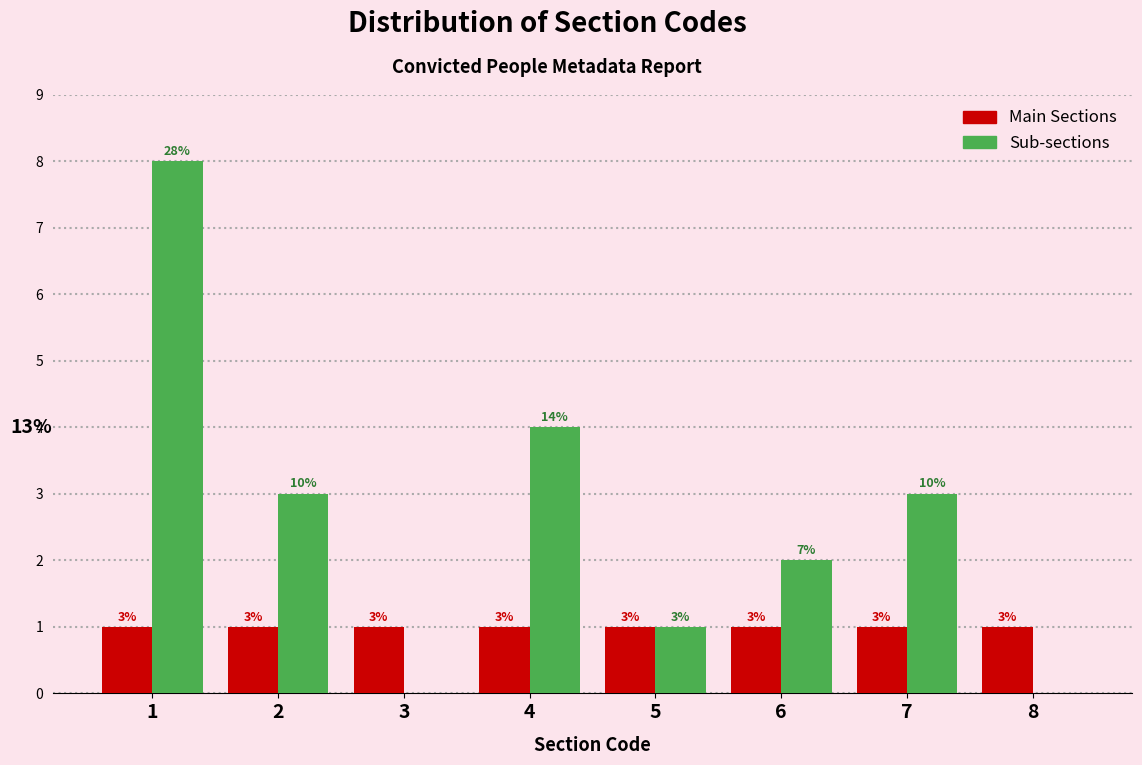

Reading left to right, list all the values displayed in this chart.

Main Sections: 1=1	2=1	3=1	4=1	5=1	6=1	7=1	8=1
Sub-sections: 1=8	2=3	3=0	4=4	5=1	6=2	7=3	8=0